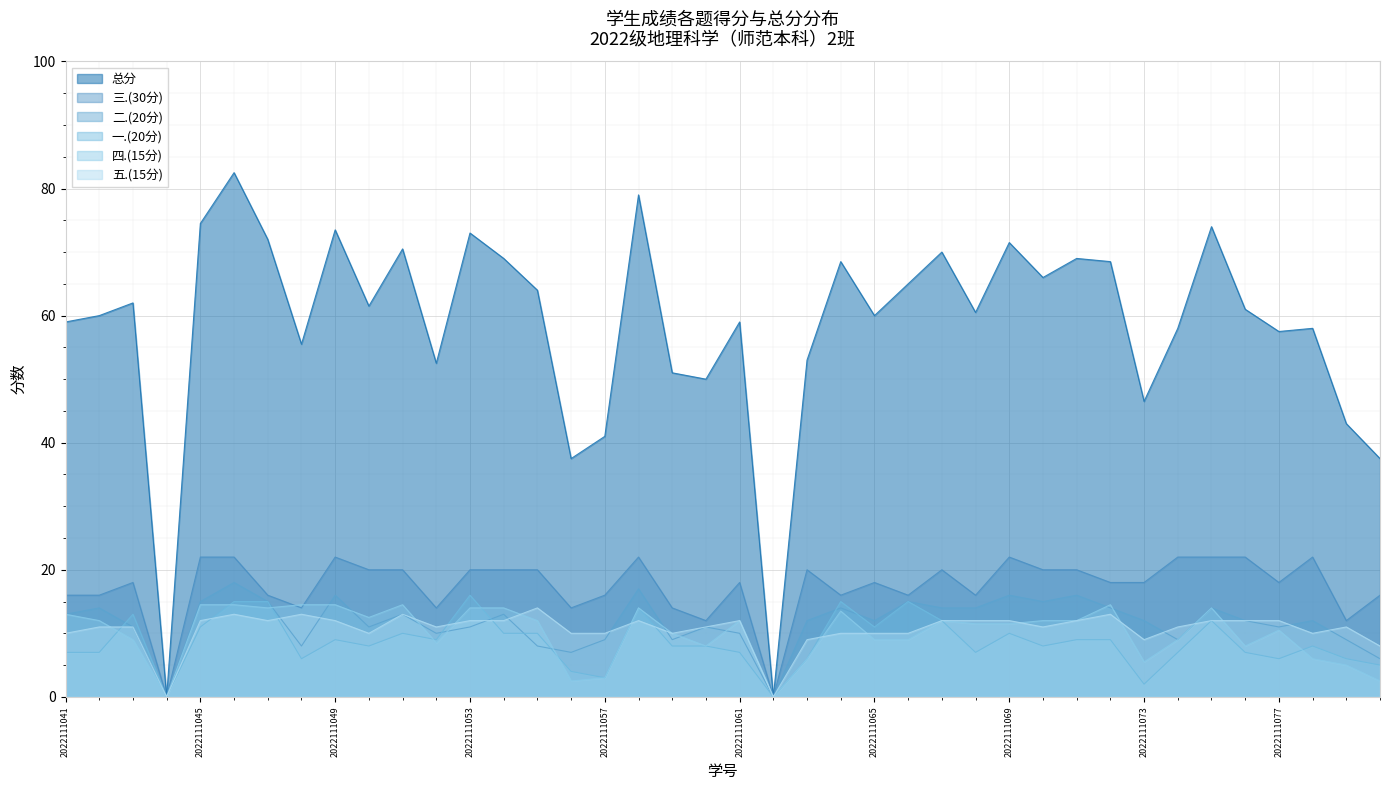

Reading left to right, extract all data points from this chart.

总分: 59.0	60.0	62.0	0.0	74.5	82.5	72.0	55.5	73.5	61.5	70.5	52.5	73.0	69.0	64.0	37.5	41.0	79.0	51.0	50.0	59.0	0.0	53.0	68.5	60.0	65.0	70.0	60.5	71.5	66.0	69.0	68.5	46.5	58.0	74.0	61.0	57.5	58.0	43.0	37.5
一.(20分): 7.0	7.0	13.0	0.0	11.0	15.0	15.0	6.0	9.0	8.0	10.0	9.0	16.0	10.0	10.0	4.0	3.0	14.0	8.0	8.0	7.0	0.0	6.0	15.0	11.0	15.0	12.0	7.0	10.0	8.0	9.0	9.0	2.0	7.0	12.0	7.0	6.0	8.0	6.0	5.0
二.(20分): 13.0	14.0	11.0	0.0	15.0	18.0	15.0	8.0	16.0	11.0	13.0	10.0	11.0	13.0	8.0	7.0	9.0	17.0	9.0	11.0	10.0	0.0	12.0	14.0	12.0	15.0	14.0	14.0	16.0	15.0	16.0	14.0	12.0	9.0	14.0	12.0	11.0	12.0	9.0	6.0
三.(30分): 16.0	16.0	18.0	0.0	22.0	22.0	16.0	14.0	22.0	20.0	20.0	14.0	20.0	20.0	20.0	14.0	16.0	22.0	14.0	12.0	18.0	0.0	20.0	16.0	18.0	16.0	20.0	16.0	22.0	20.0	20.0	18.0	18.0	22.0	22.0	22.0	18.0	22.0	12.0	16.0
四.(15分): 13.0	12.0	9.0	0.0	14.5	14.5	14.0	14.5	14.5	12.5	14.5	8.5	14.0	14.0	12.0	2.5	3.0	14.0	10.0	8.0	12.0	0.0	6.0	13.5	9.0	9.0	12.0	11.5	11.5	12.0	12.0	14.5	5.5	9.0	14.0	8.0	10.5	6.0	5.0	2.5
五.(15分): 10.0	11.0	11.0	0.0	12.0	13.0	12.0	13.0	12.0	10.0	13.0	11.0	12.0	12.0	14.0	10.0	10.0	12.0	10.0	11.0	12.0	0.0	9.0	10.0	10.0	10.0	12.0	12.0	12.0	11.0	12.0	13.0	9.0	11.0	12.0	12.0	12.0	10.0	11.0	8.0